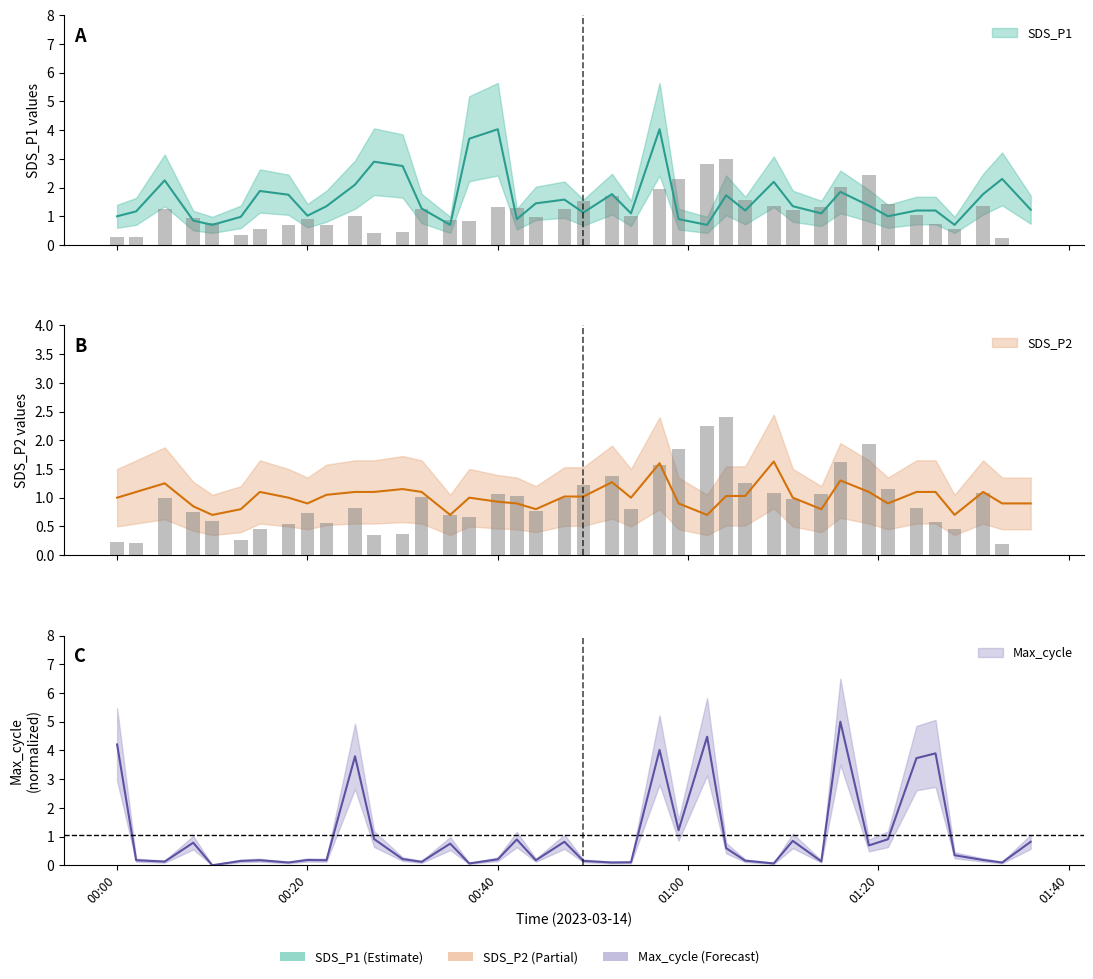

What is the average value of the SDS_P1 series?

1.6